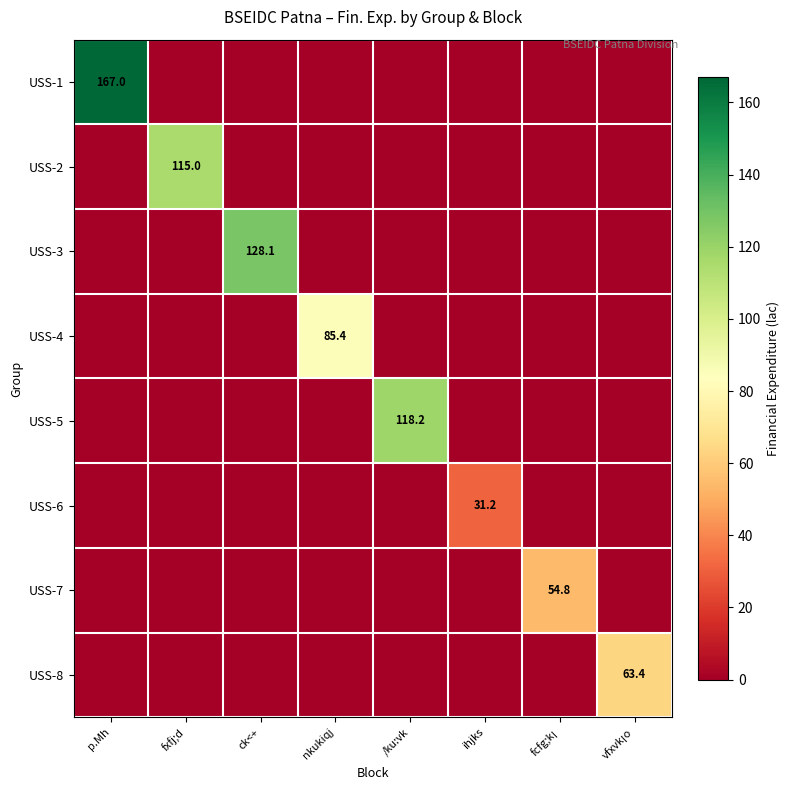

True or false: USS-2 has a value of 38.7 at fxfj;d.

False